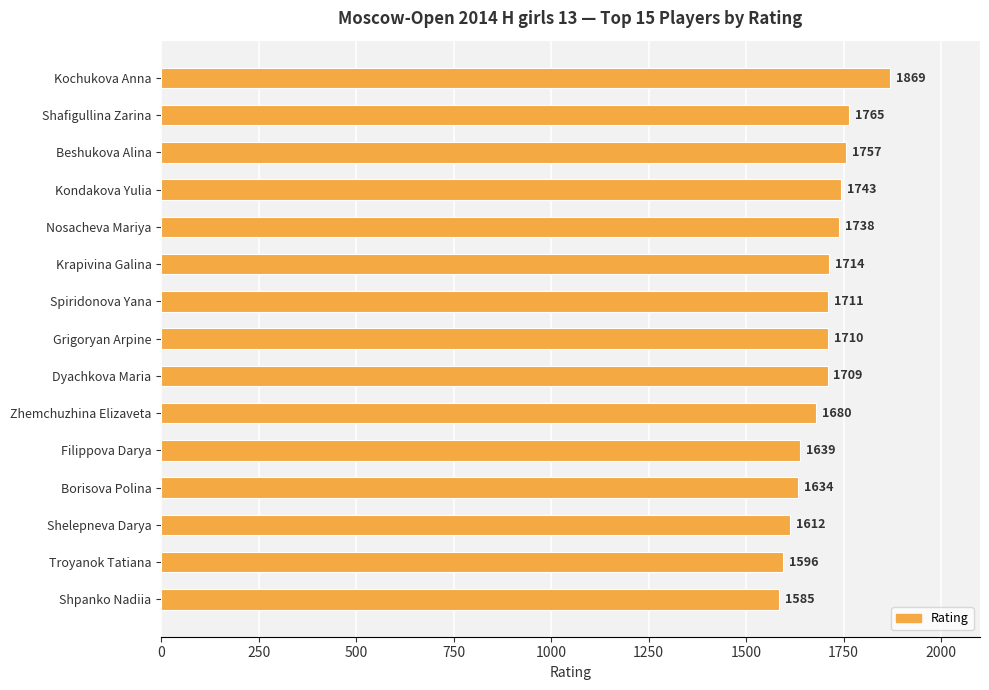

Approximately how many times larger is the value at Borisova Polina compared to Grigoryan Arpine?

1.0